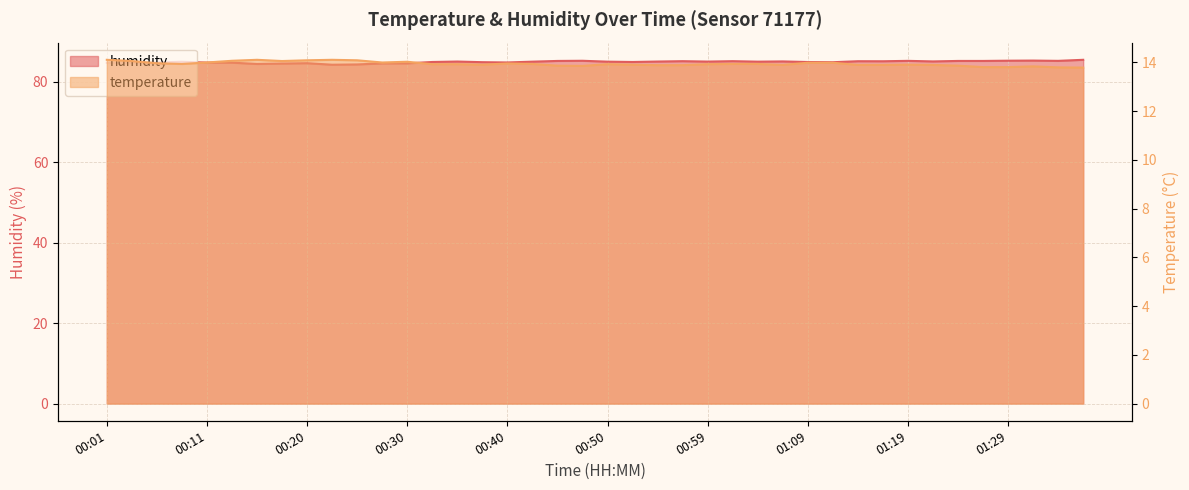

True or false: temperature has a value of 4.2 at 01:31.

False